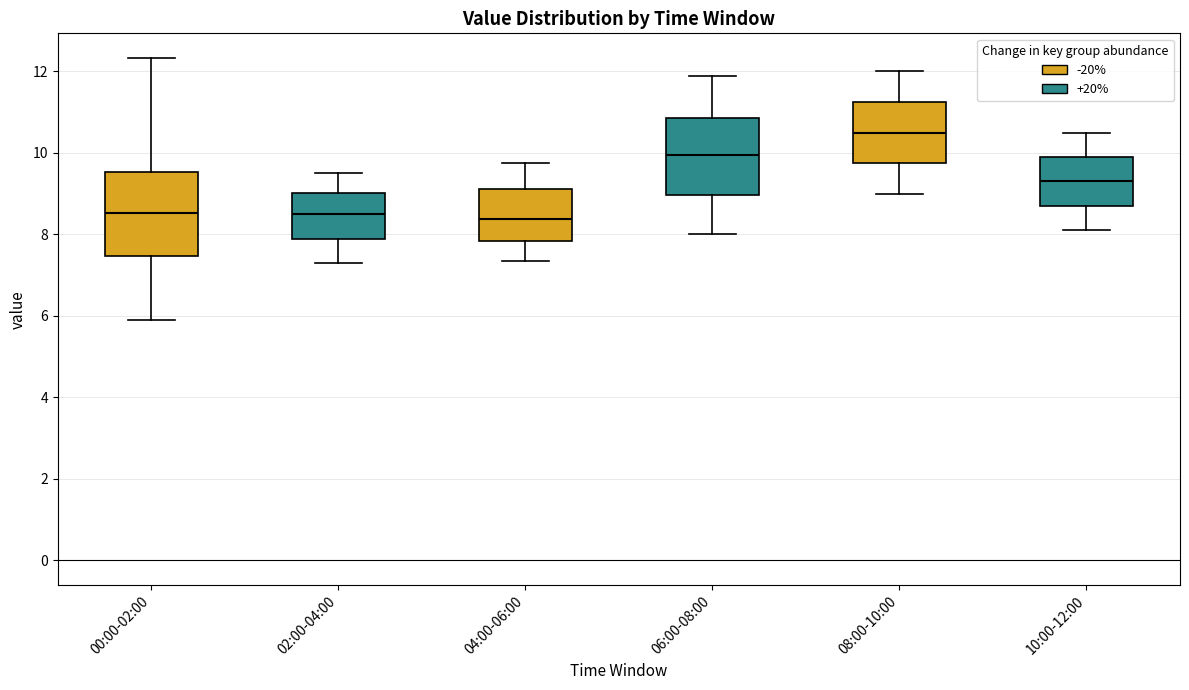

Where is the upper edge of the box for 02:00-04:00 on the y-axis? The values are not printed on the chart, so give them approximately, as read against the axis.

9.0